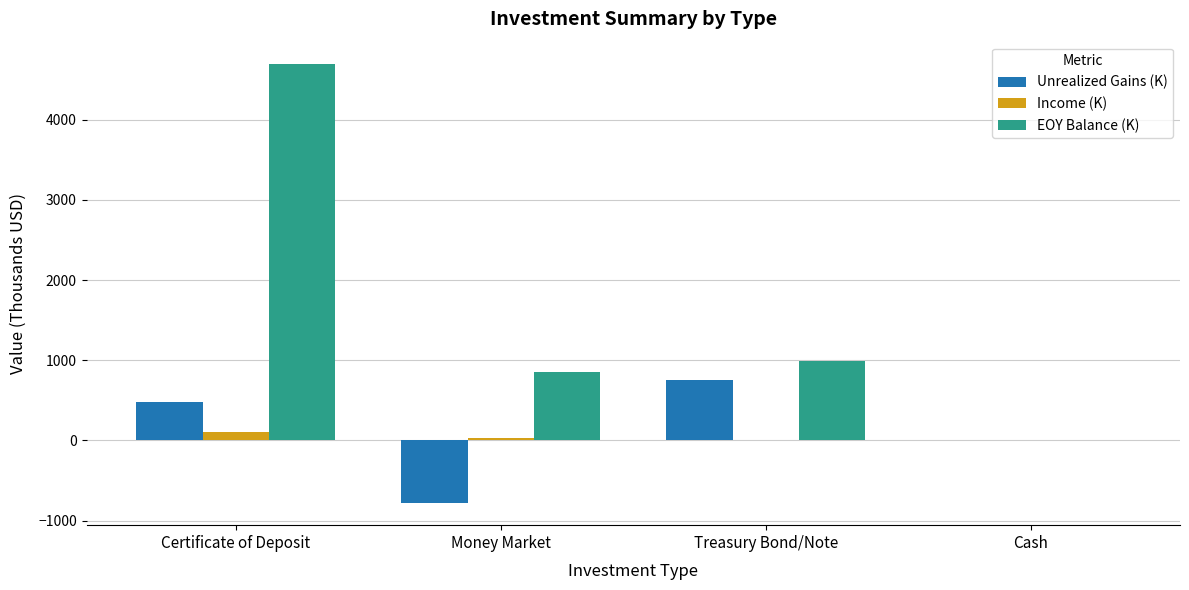

What is the sum of the EOY Balance (K) values at Money Market and Treasury Bond/Note?

1843.3